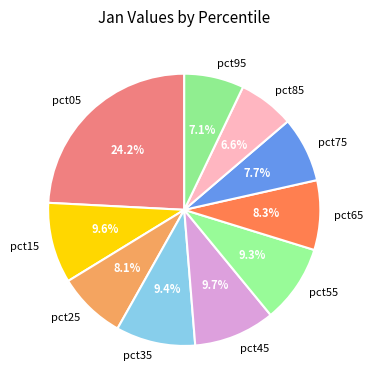

To the nearest percent, what is the difference between the largest and smallest slice percentages?

18%